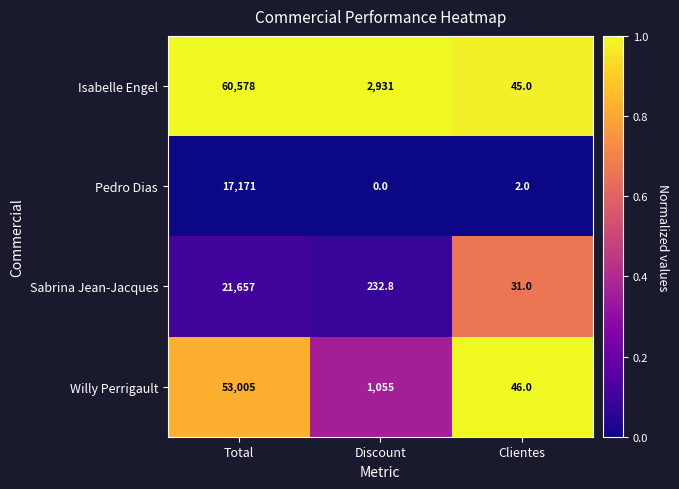

At which label does Pedro Dias first exceed 2?

Total